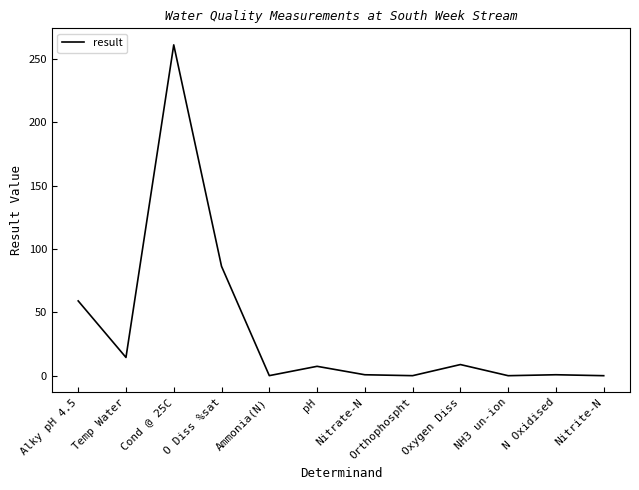

How many lines are shown in the chart?

1